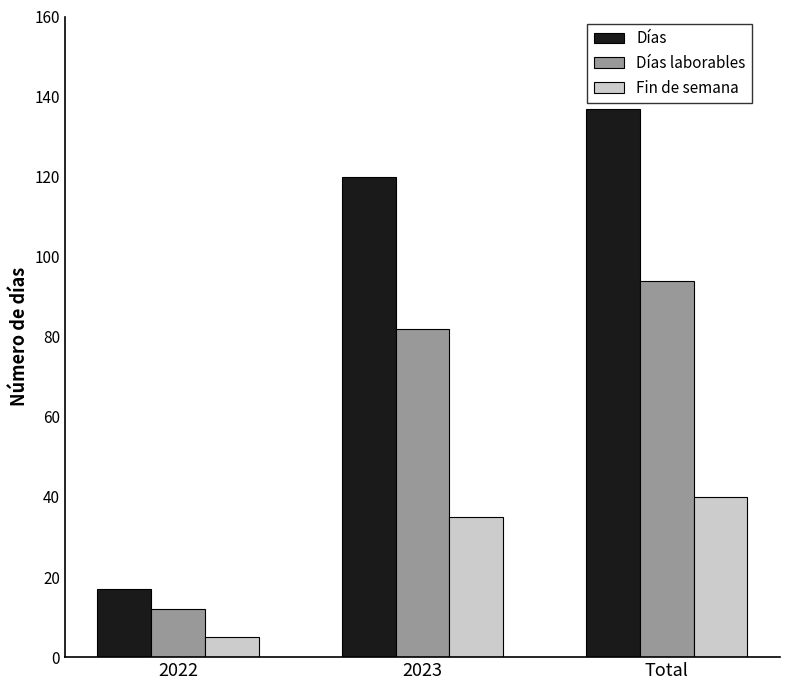

Which series has the largest range (max minus min)?

Días